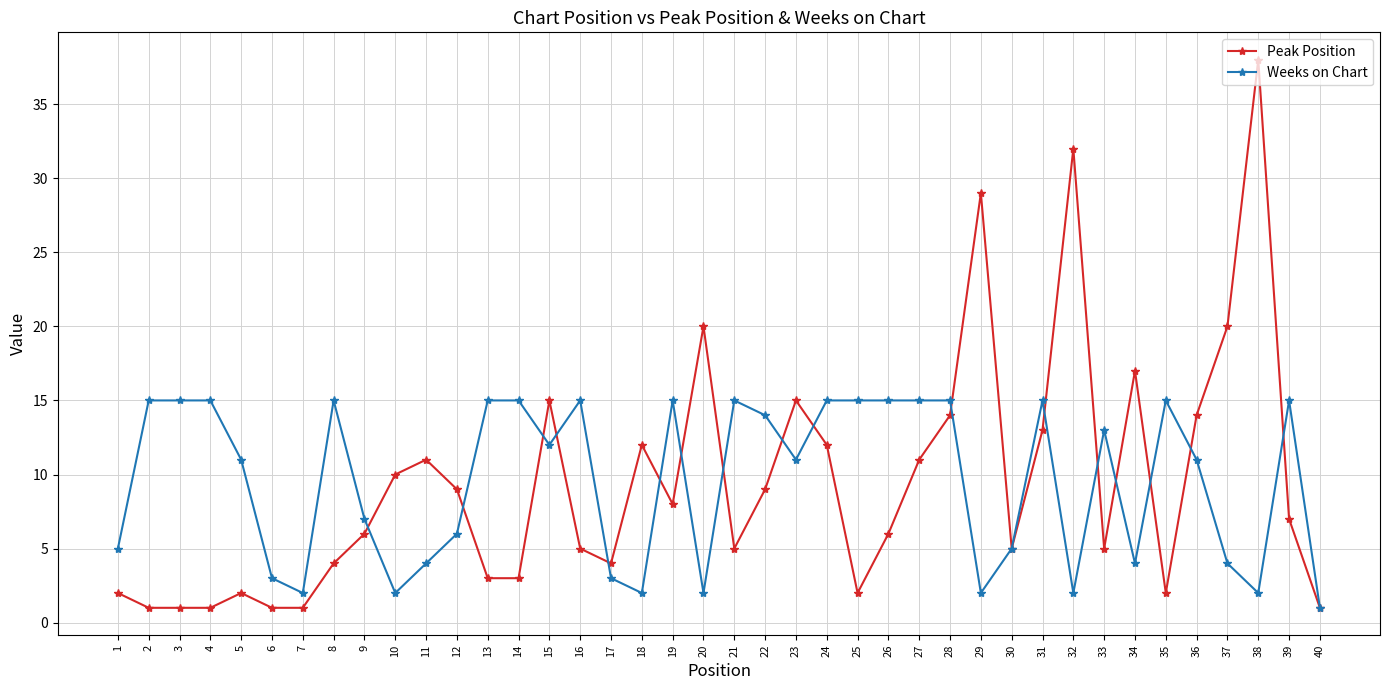

The Peak Position series shows 2 at 1. True or false?

True